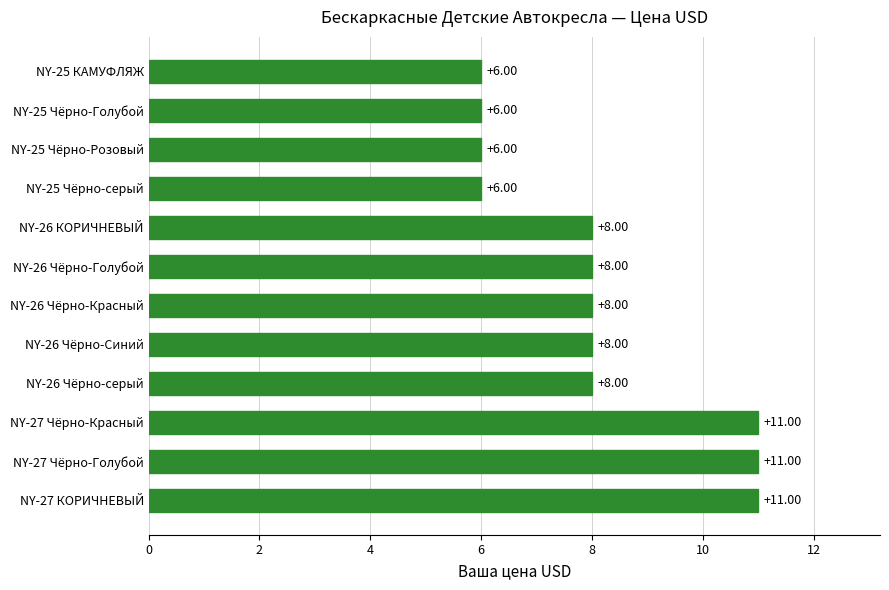

How many values are between 6 and 11?

12